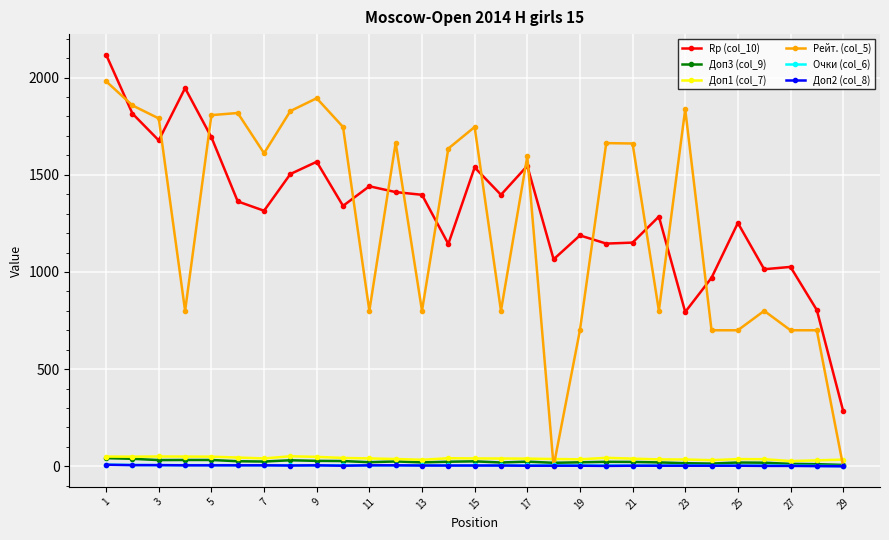

What is the lowest value of the Rp (col_10) series?

285.0